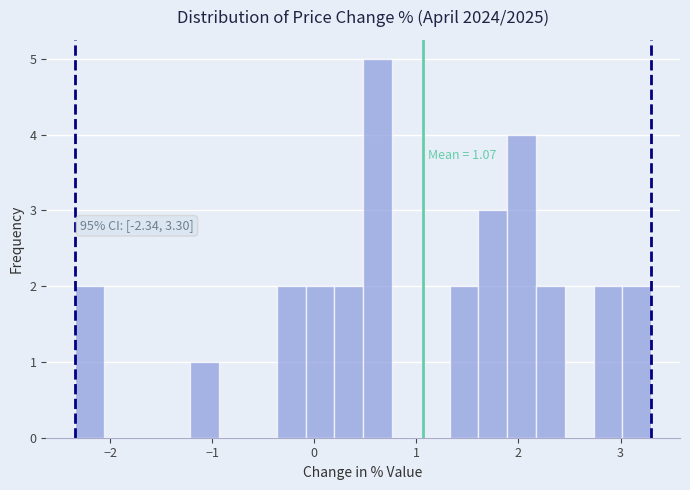

Around what value on the x-axis is the tallest bar? Give the approximate position of its centre, as read against the axis.

0.6